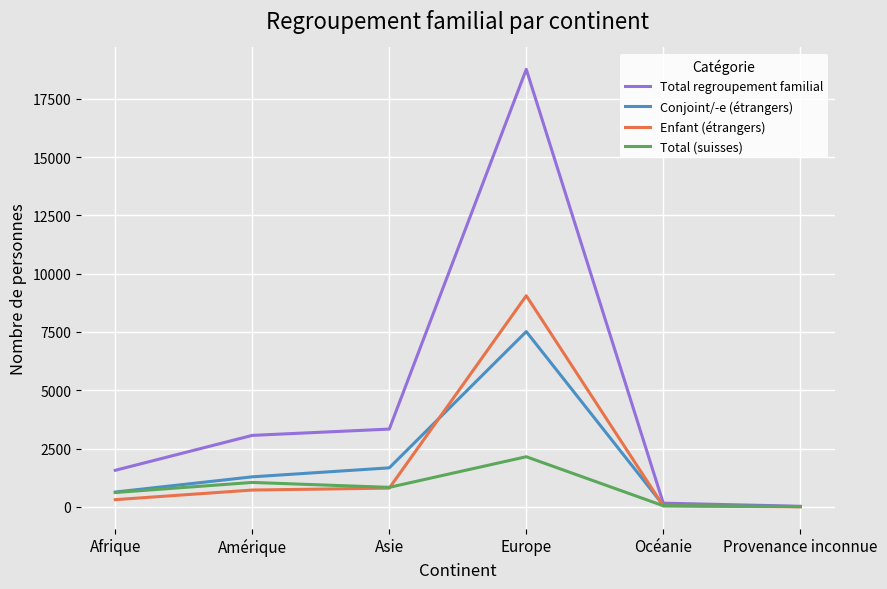

Between Afrique and Océanie, which series saw the biggest shift?

Total regroupement familial